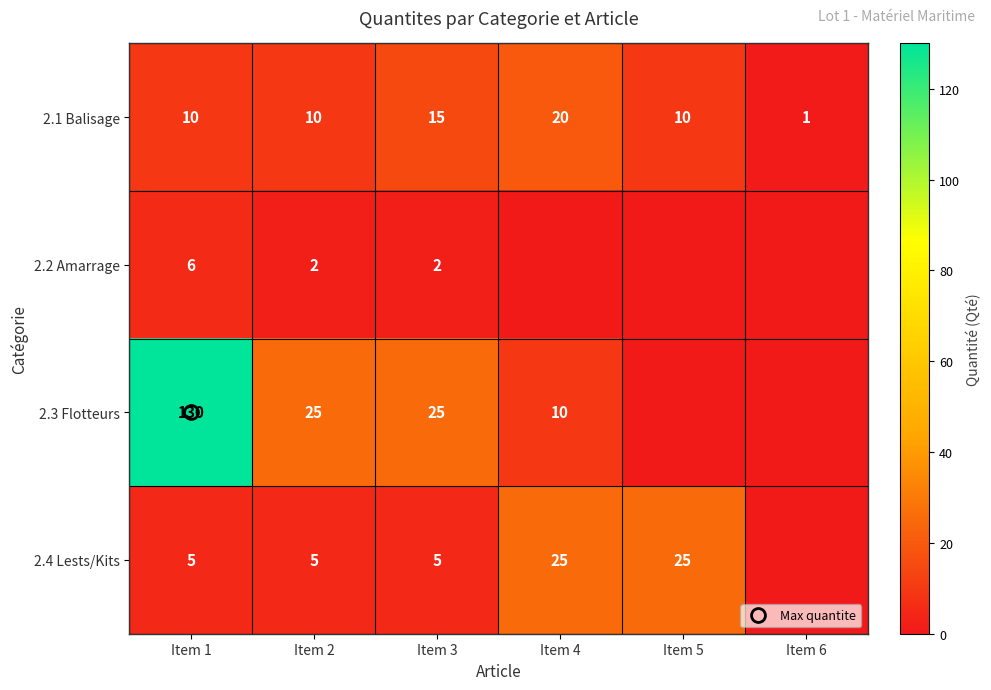

Between Item 4 and Item 5, which is larger?

Item 4